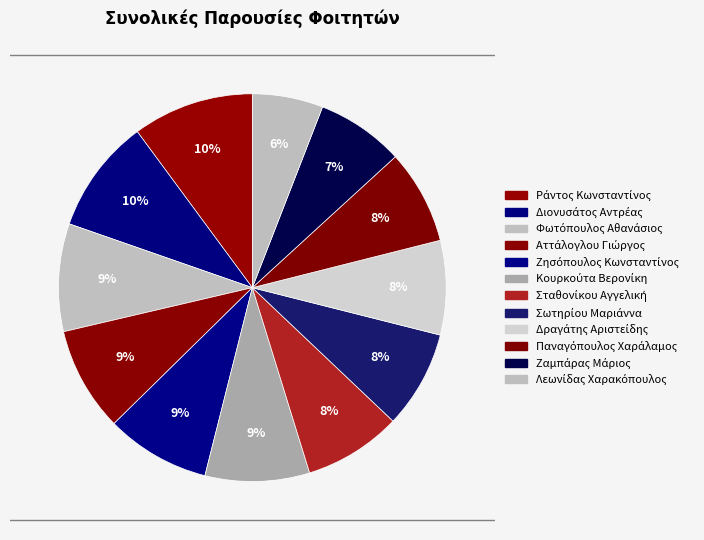

How many segments does this pie chart have?

12